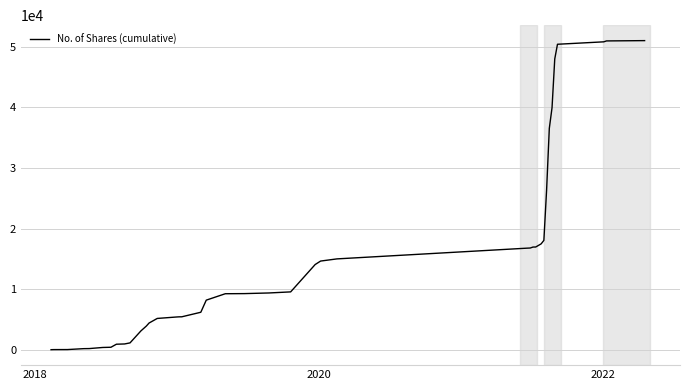

What is the difference between the maximum and minimum values?

50957